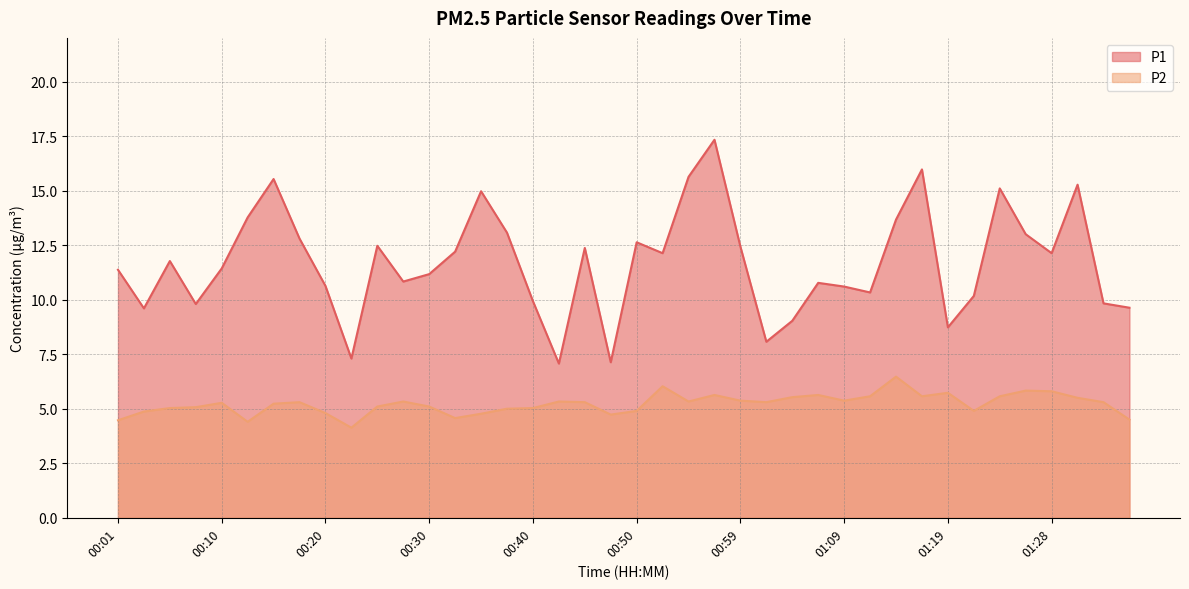

Which series changed the most between 00:20 and 00:50?

P1